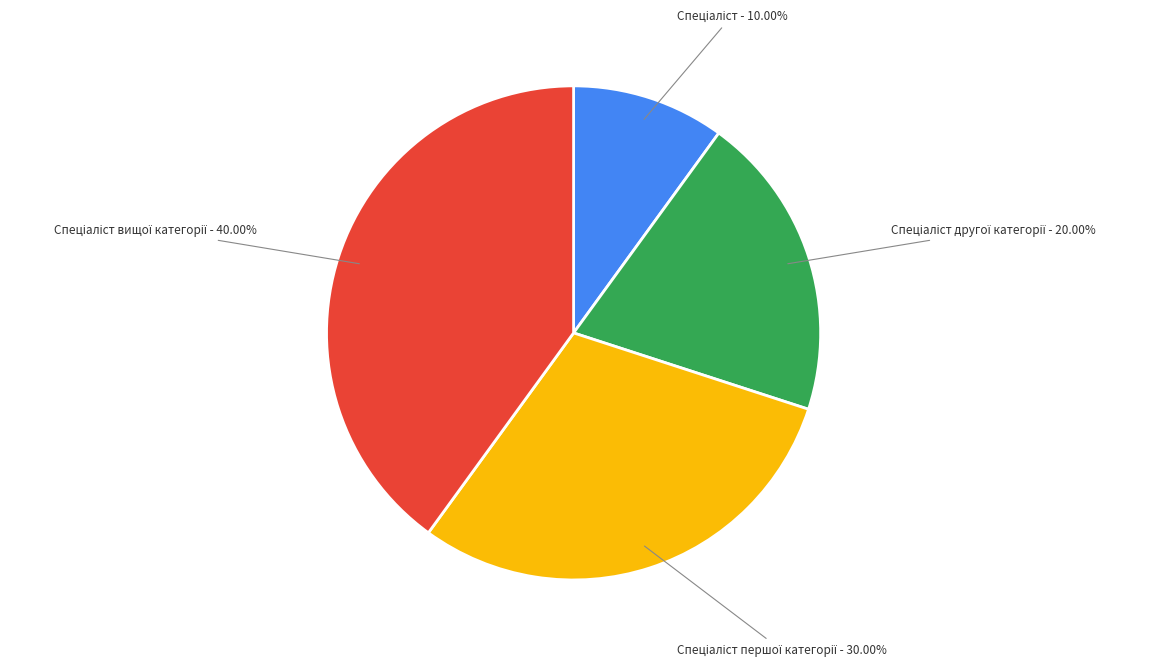

Is there a majority slice in this chart?

No